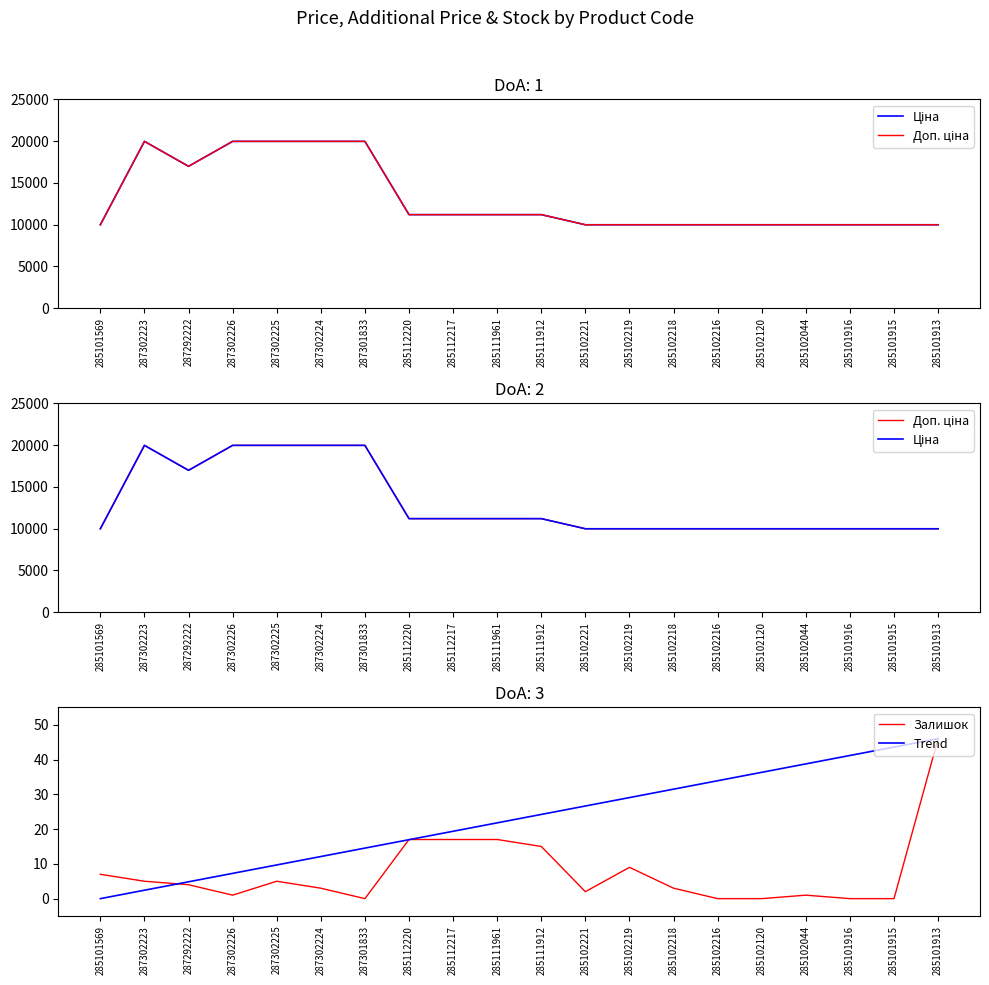

Reading left to right, transcribe all the data shown in this chart.

Ціна: 9975.0	19964.2	16976.3	19964.2	19964.2	19964.2	19964.2	11188.2	11188.2	11188.2	11188.2	9975.0	9975.0	9975.0	9975.0	9975.0	9975.0	9975.0	9975.0	9975.0
Доп. ціна: 9975.0	19964.2	16976.3	19964.2	19964.2	19964.2	19964.2	11188.2	11188.2	11188.2	11188.2	9975.0	9975.0	9975.0	9975.0	9975.0	9975.0	9975.0	9975.0	9975.0
Залишок: 7.0	5.0	4.0	1.0	5.0	3.0	0.0	17.0	17.0	17.0	15.0	2.0	9.0	3.0	0.0	0.0	1.0	0.0	0.0	46.0
Trend: 0.0	2.4	4.8	7.3	9.7	12.1	14.5	16.9	19.4	21.8	24.2	26.6	29.1	31.5	33.9	36.3	38.7	41.2	43.6	46.0